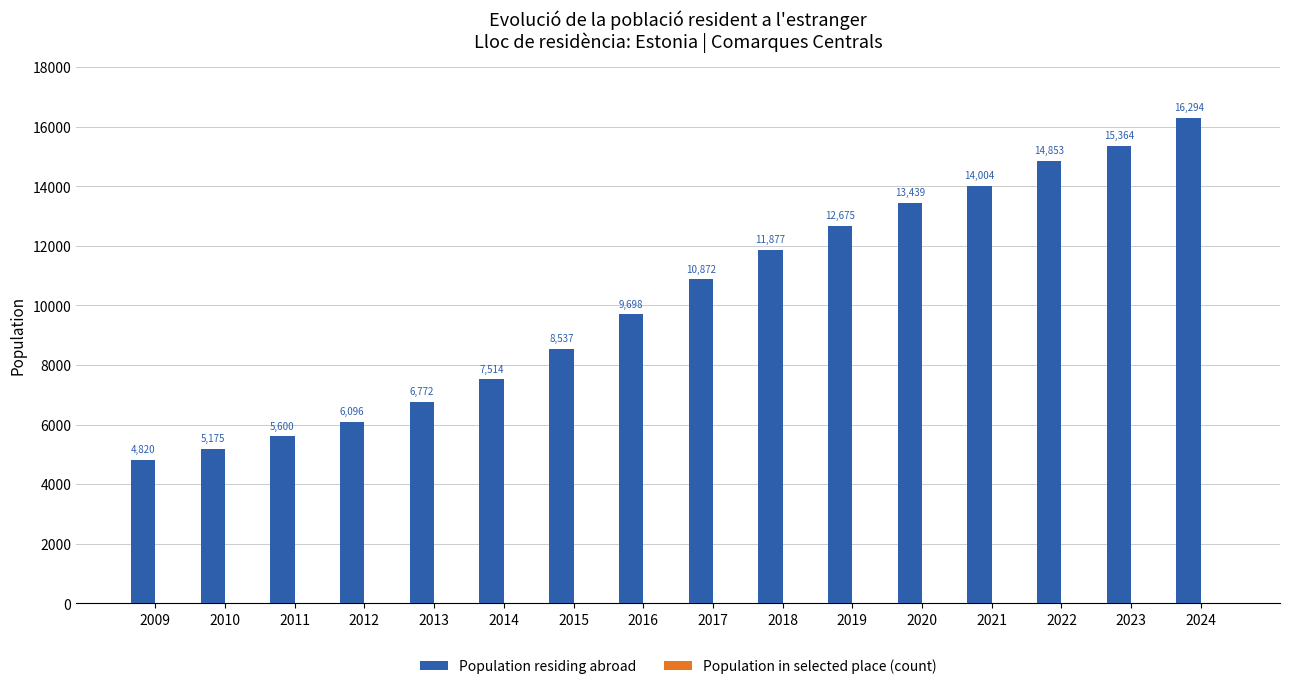

Which series has the widest spread of values?

Population residing abroad